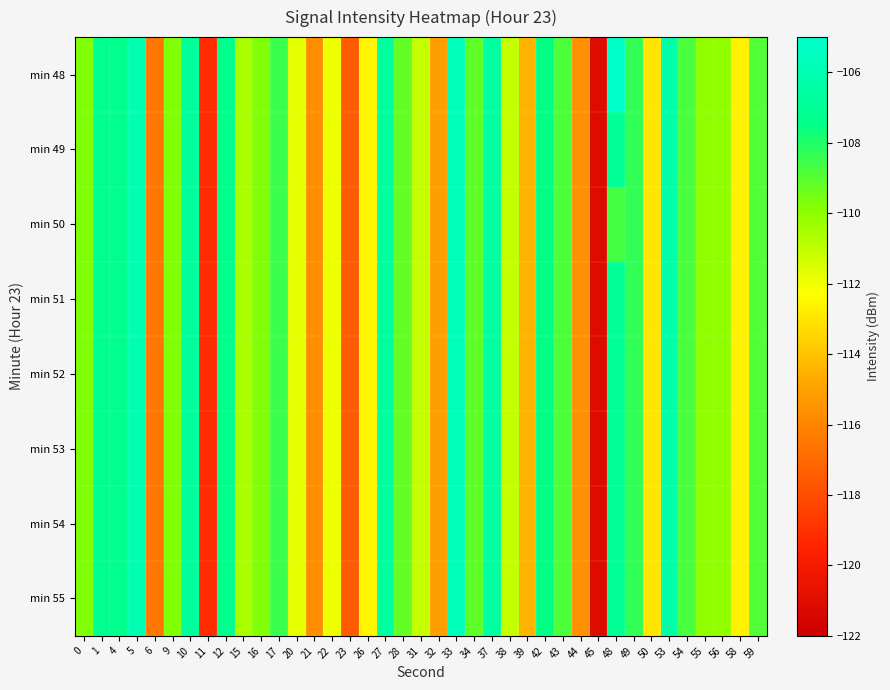

How many series are shown in this chart?

8